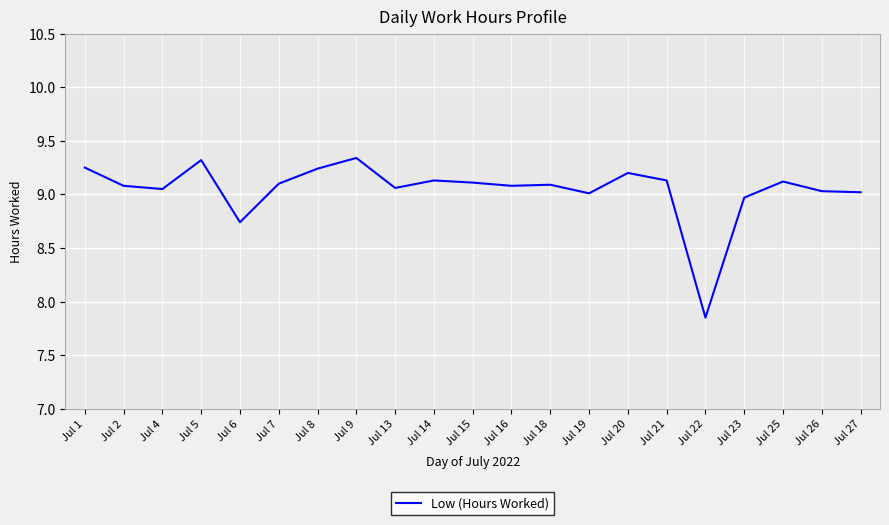

True or false: the data shows 5.0 at Jul 15.

False